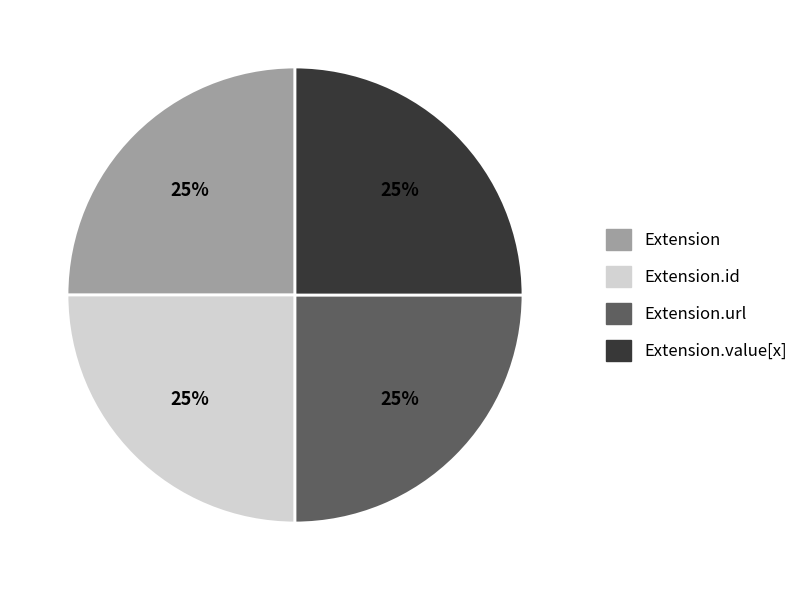

To the nearest percent, what is the difference between the largest and smallest slice percentages?

0%